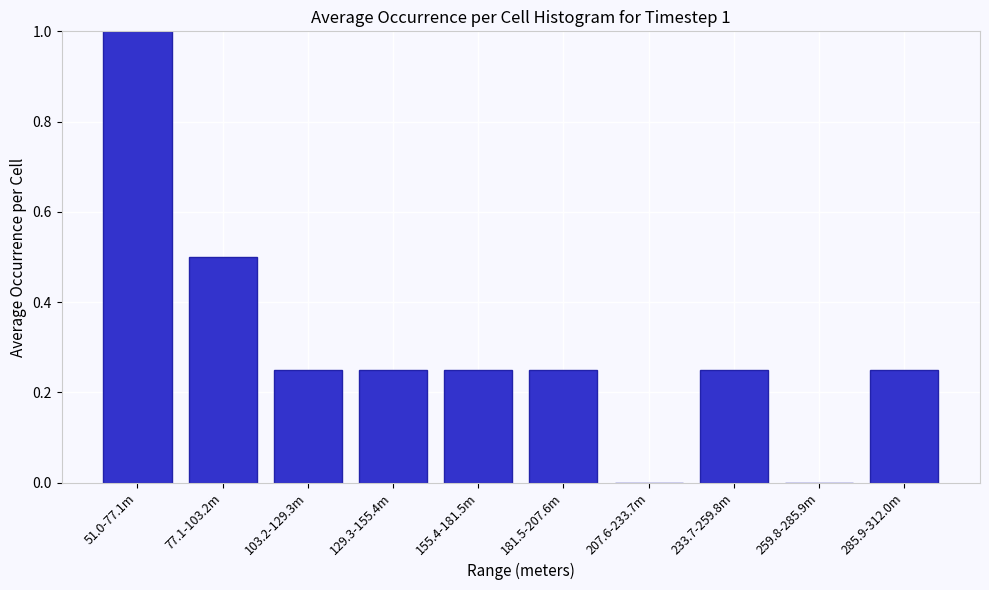

What is the greatest value displayed?

1.0